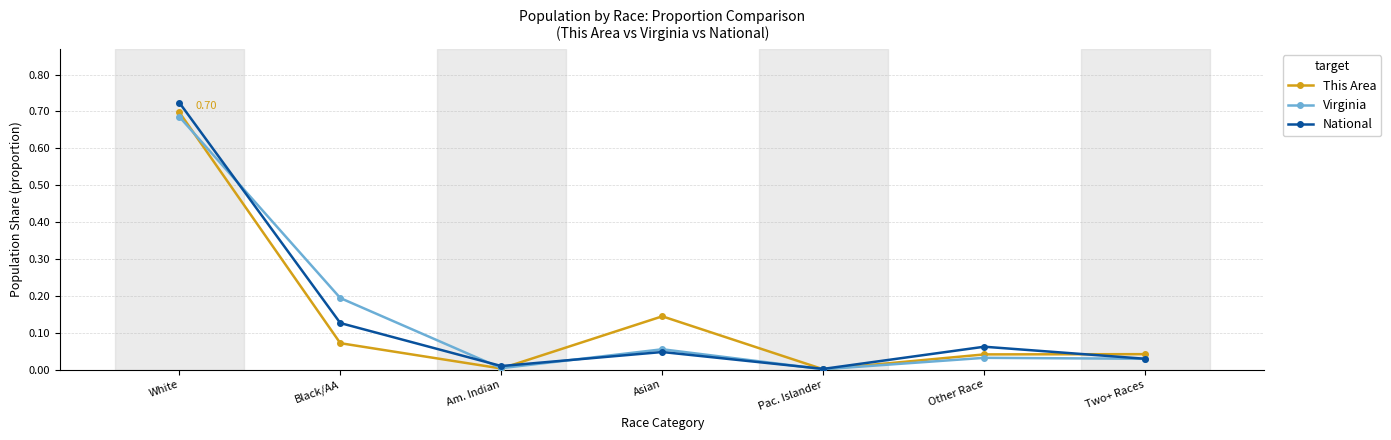

What is the label of the 4th point from the right?

Asian